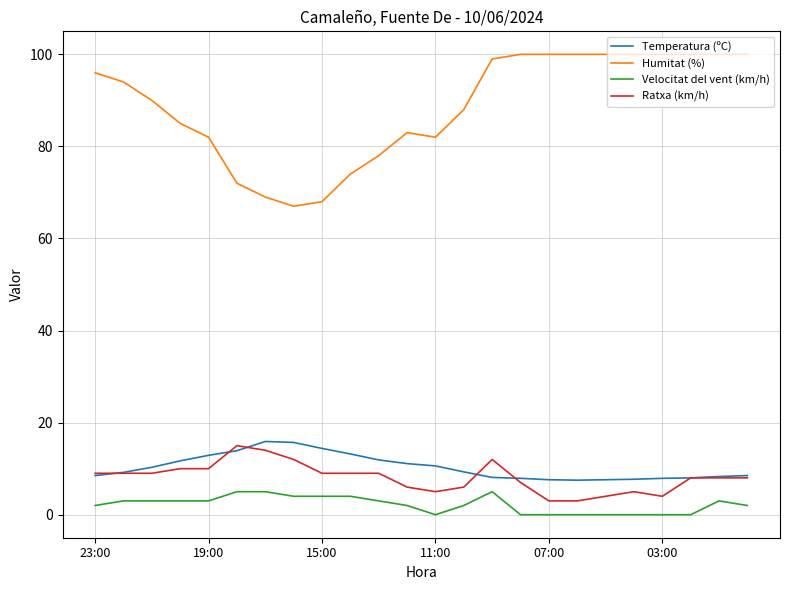

What is the maximum value for Temperatura (ºC)?

15.9